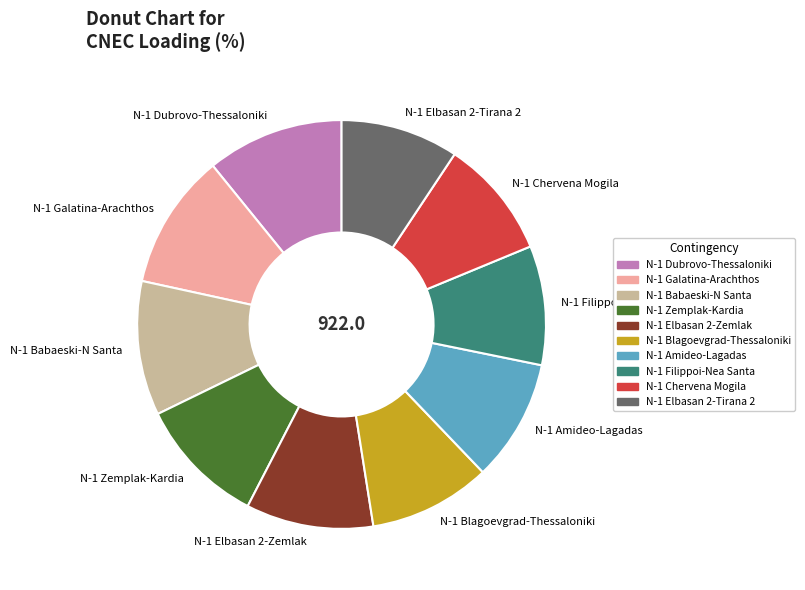

Does any single category account for the majority?

No